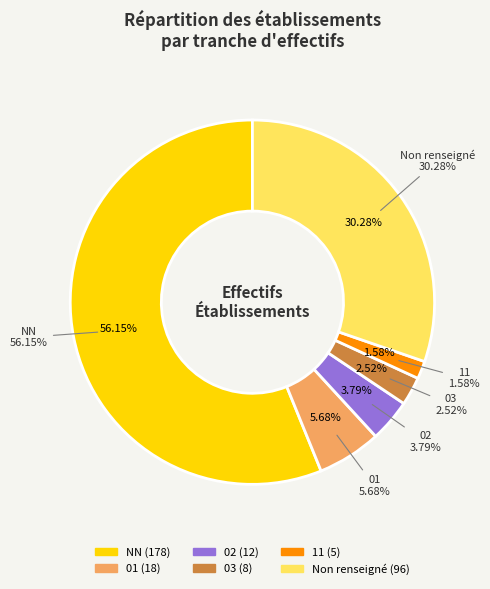

To the nearest percent, what percentage of the pie is 11?

2%